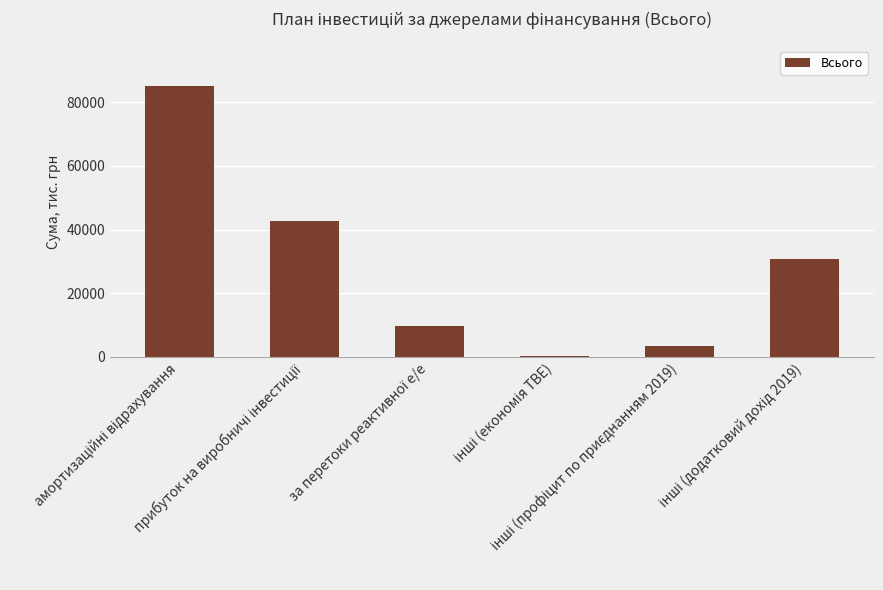

What is the sum of all values?

171941.6